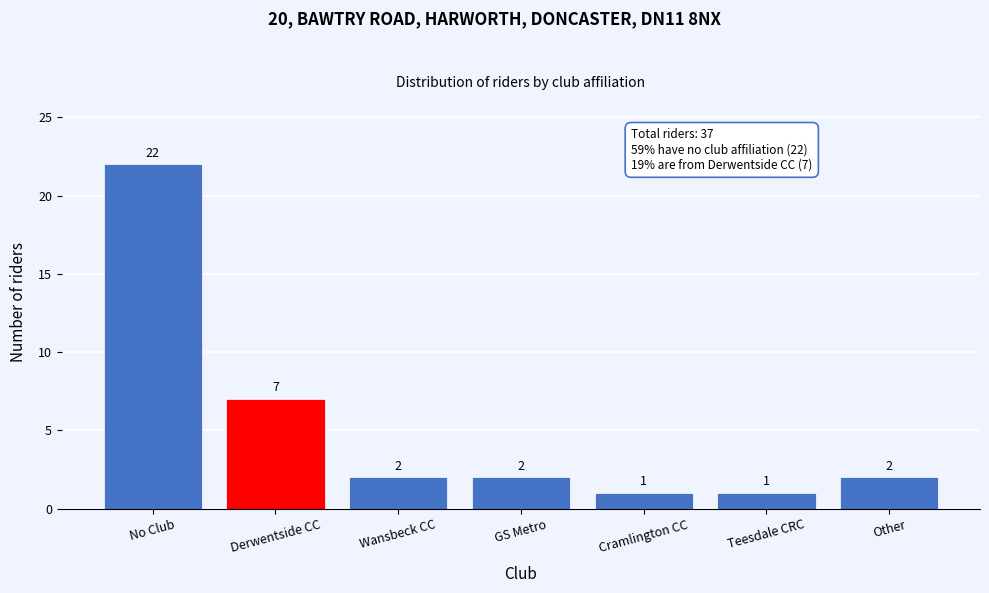

Reading left to right, extract all data points from this chart.

22	7	2	2	1	1	2